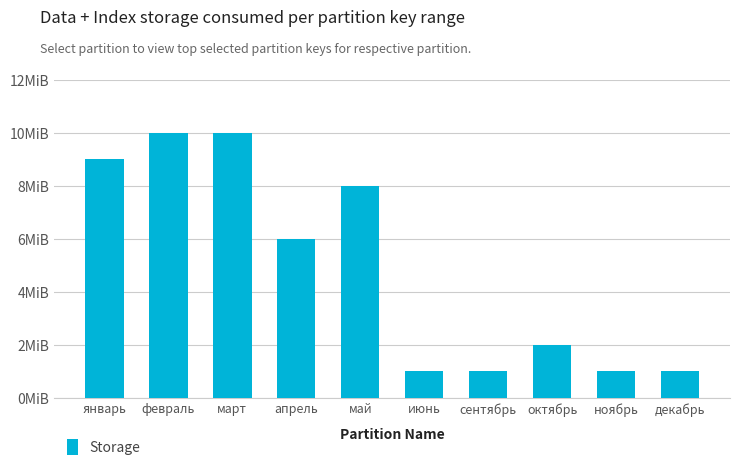

At which label does the data first exceed 6?

январь